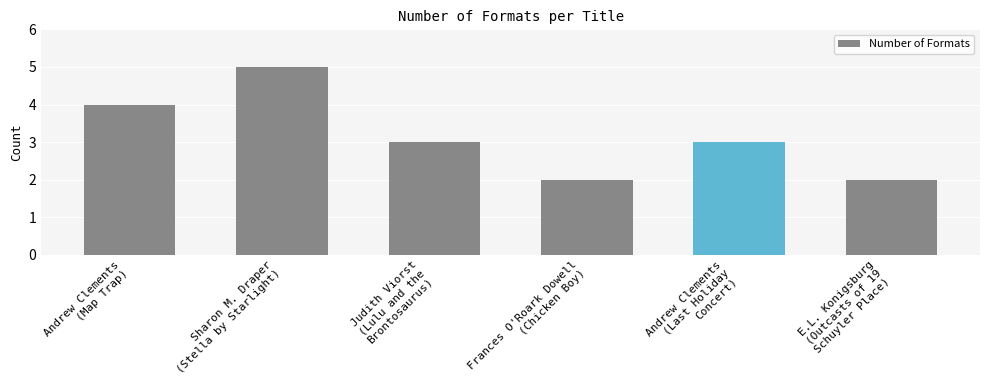

What position from the right is Andrew Clements
(Last Holiday
Concert)?

2